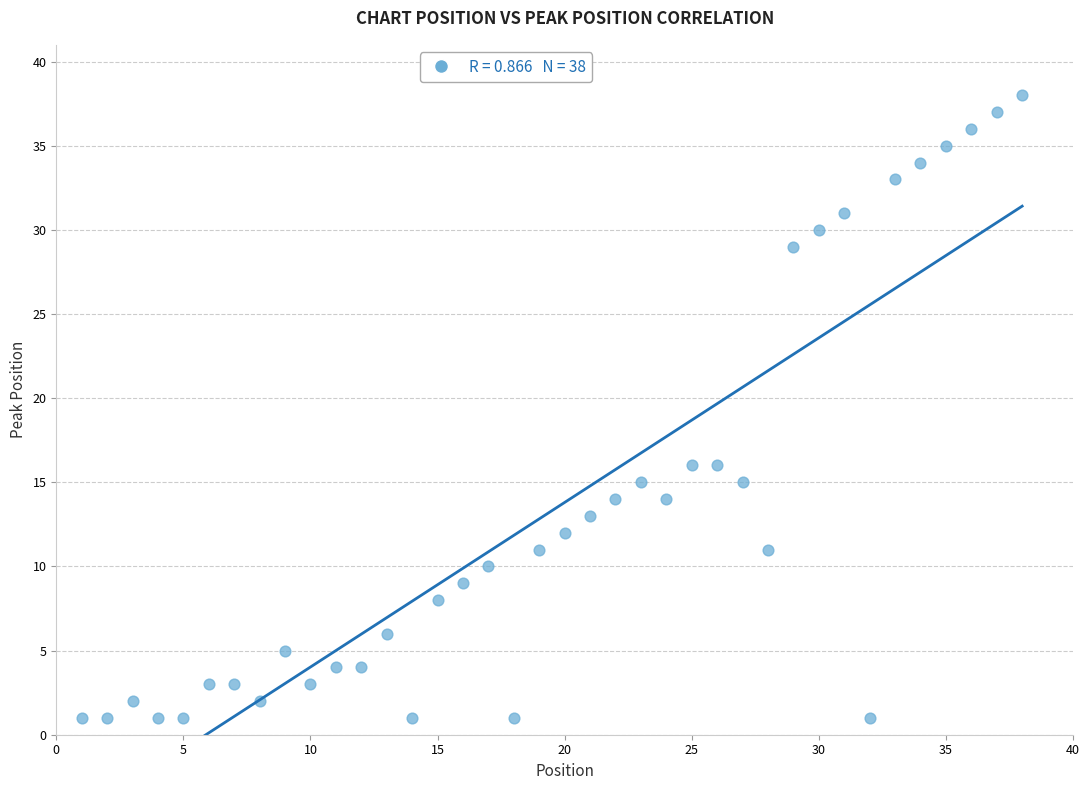

What is the range of X values (max minus min)?

37